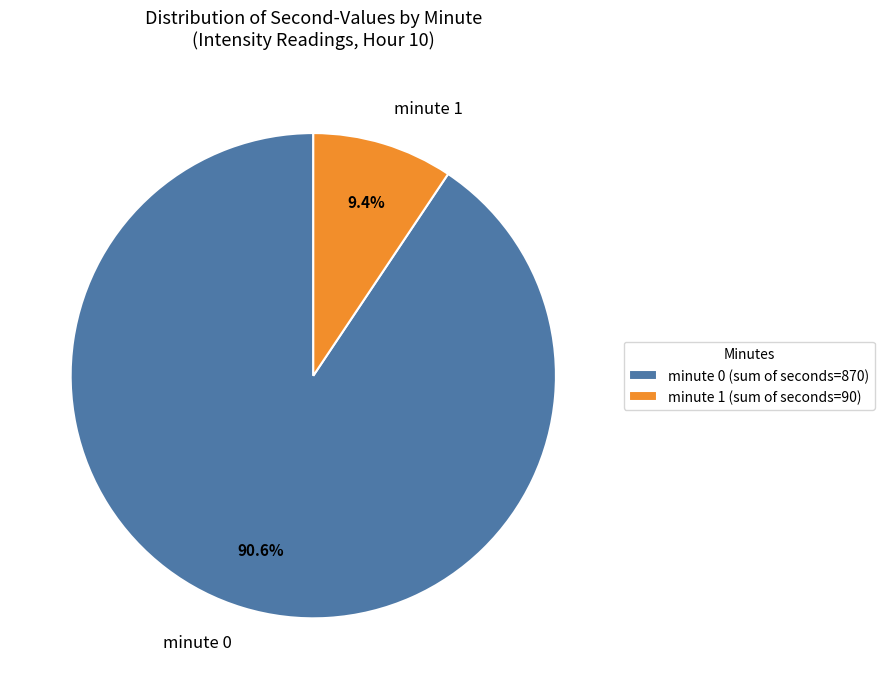

How many slices are in this pie chart?

2